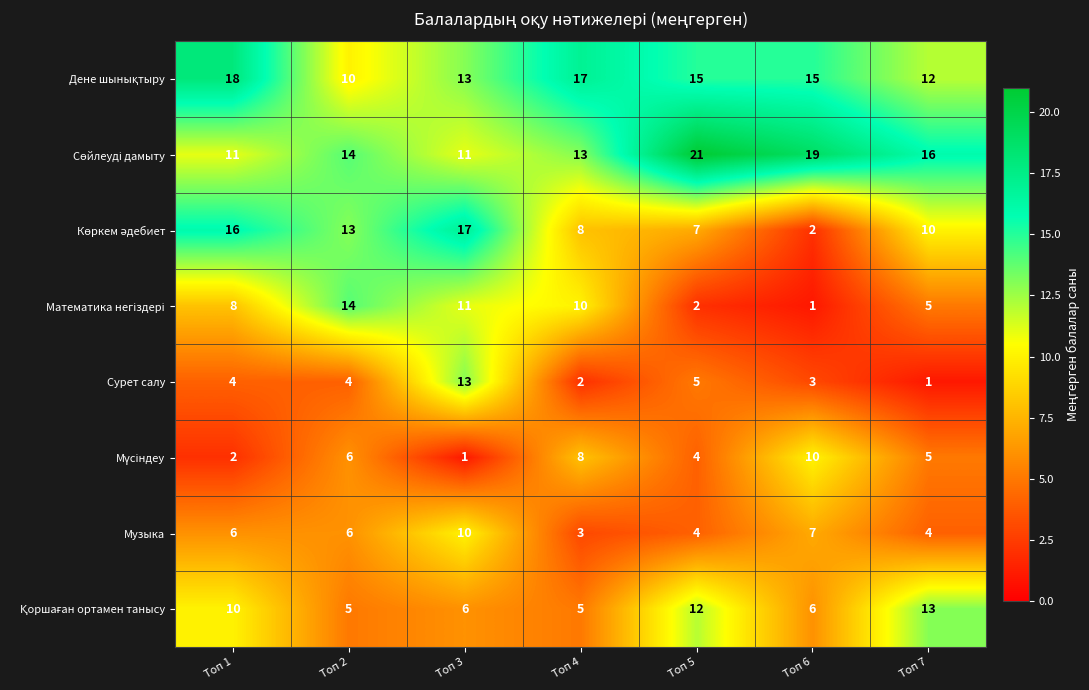

What is the average value of the Сурет салу series?

5